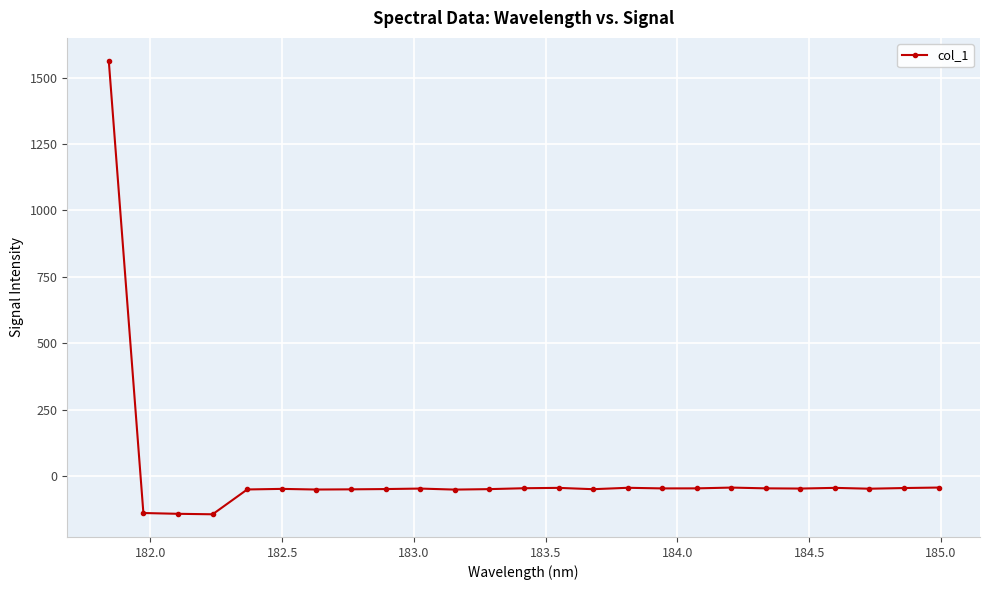

What is the difference between the maximum and minimum values?

1708.9